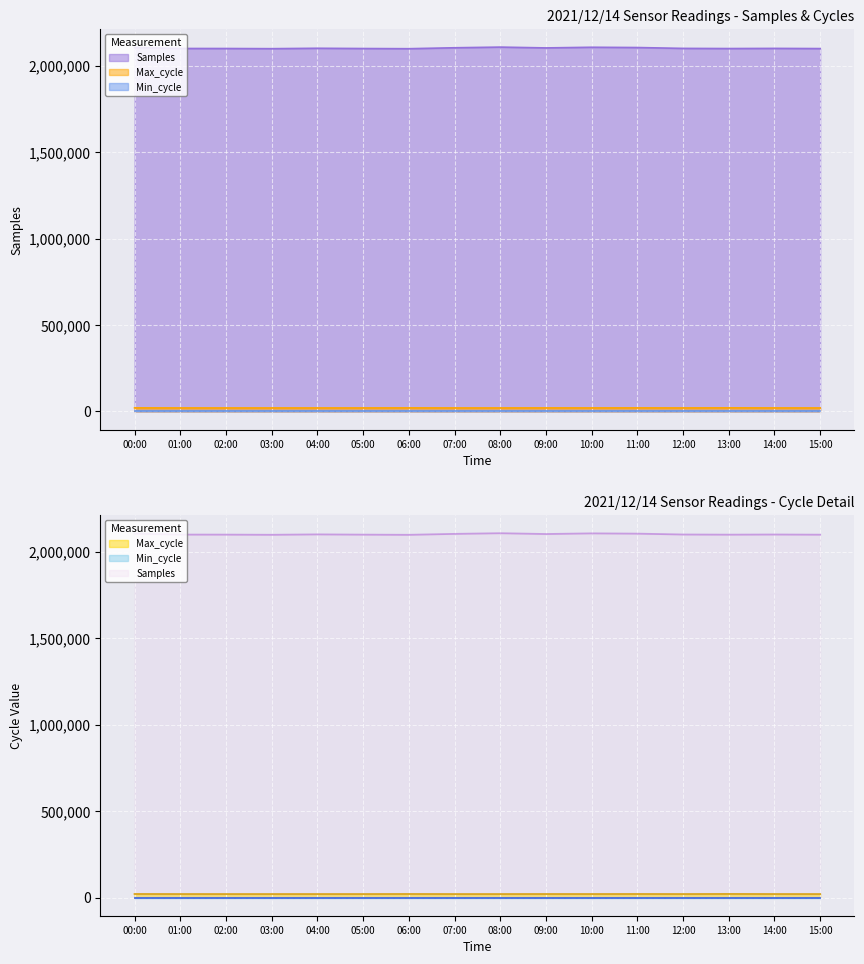

How many data points in Samples are less than 2099604?

8